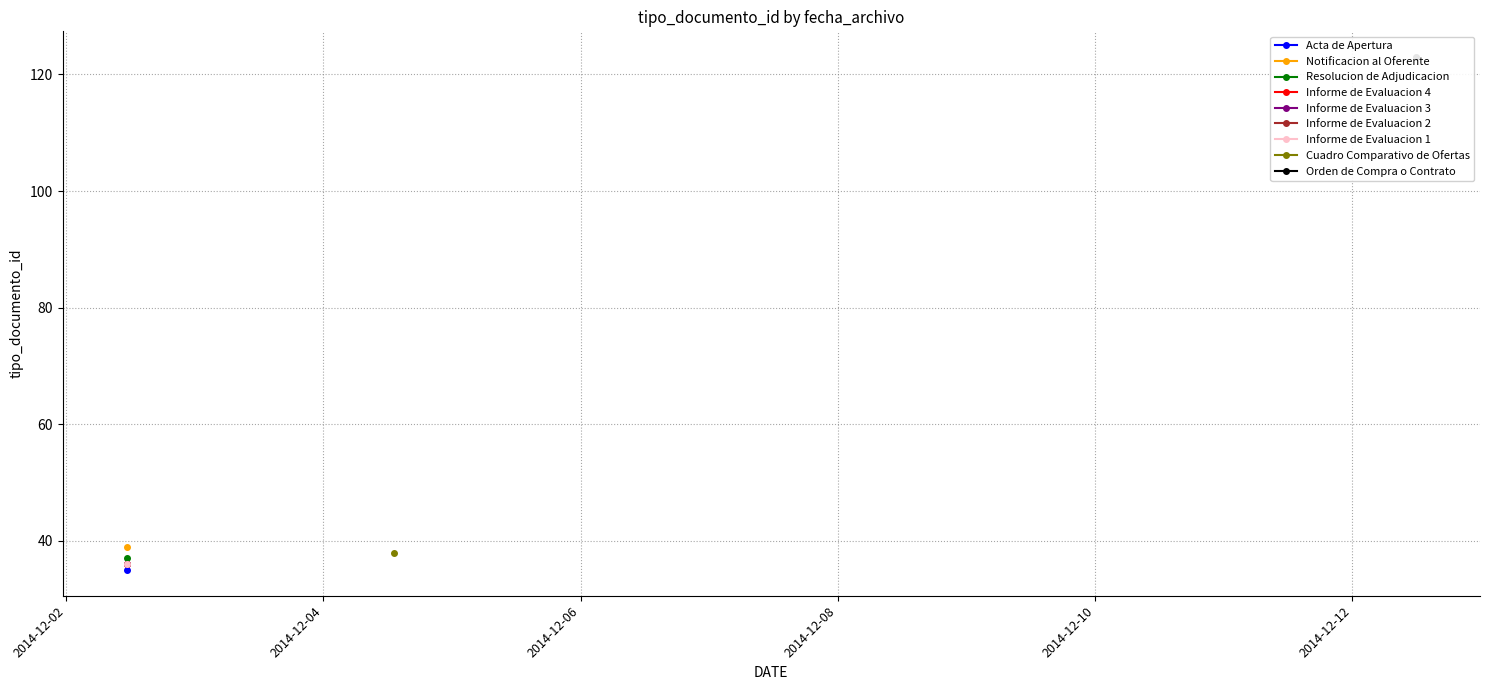

At which category does the data reach its first local peak?

2014-12-04 13:13:26